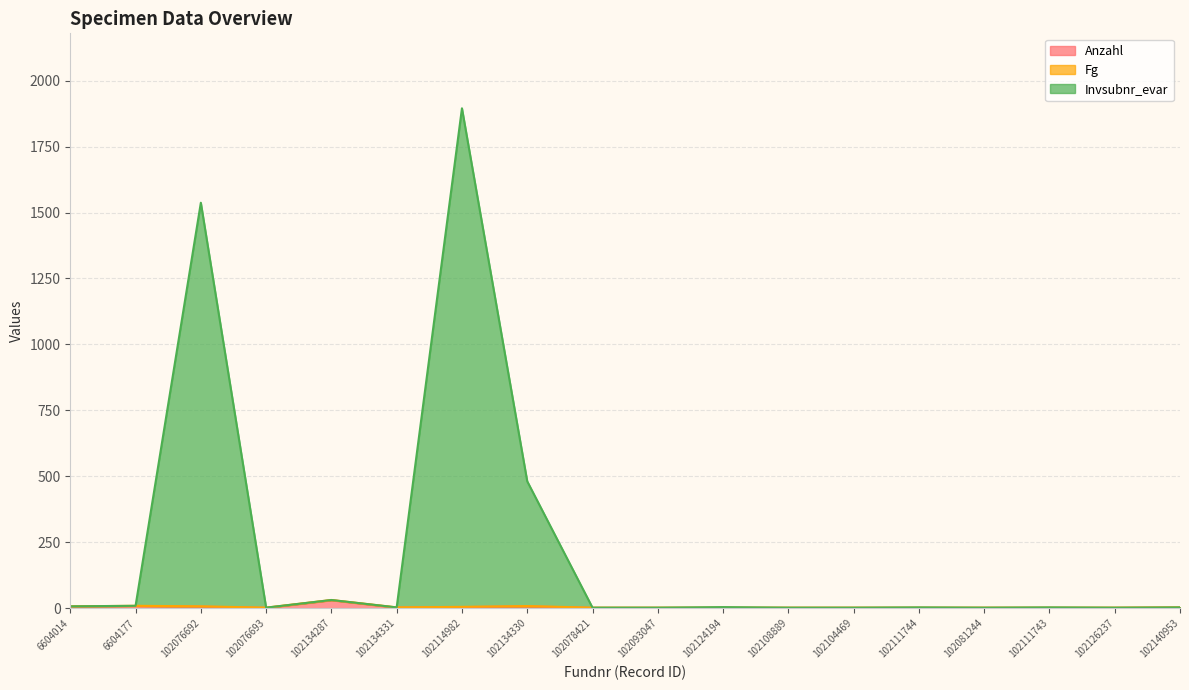

Where is Invsubnr_evar nearest to the value 948?

102134330